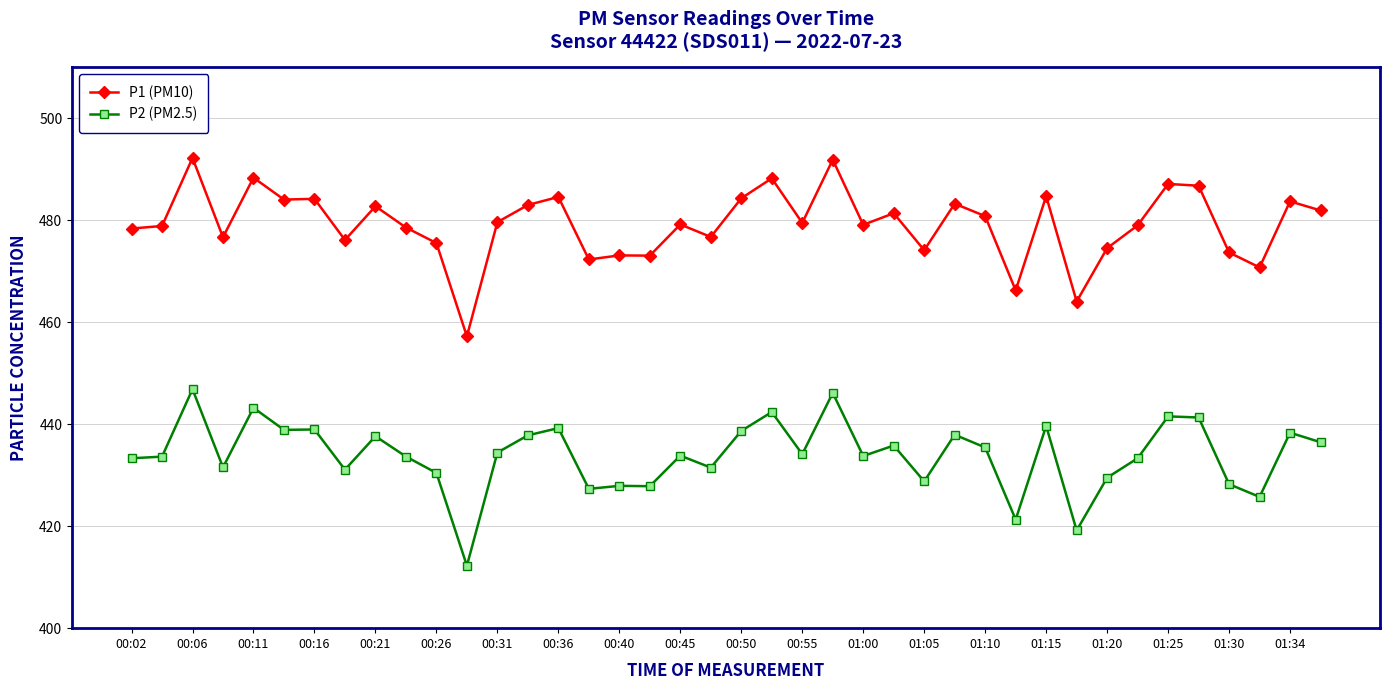

Count the number of categories in the chart.

40